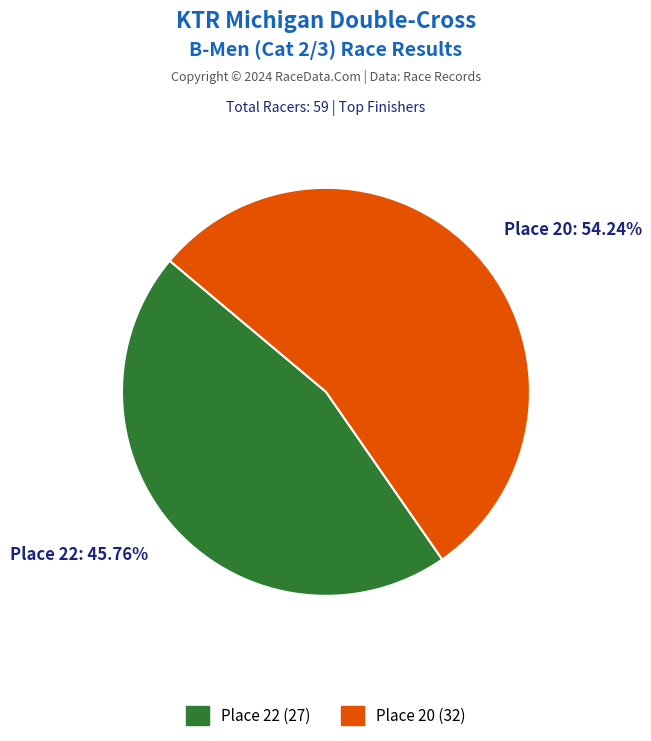

Does Place 20: 54.24% represent more than half of the total?

Yes